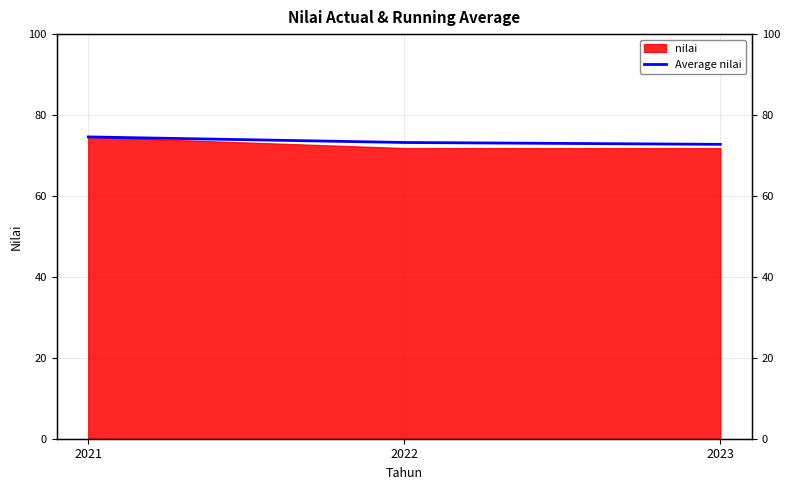

List the labels in order of value, smallest first.

2023, 2022, 2021